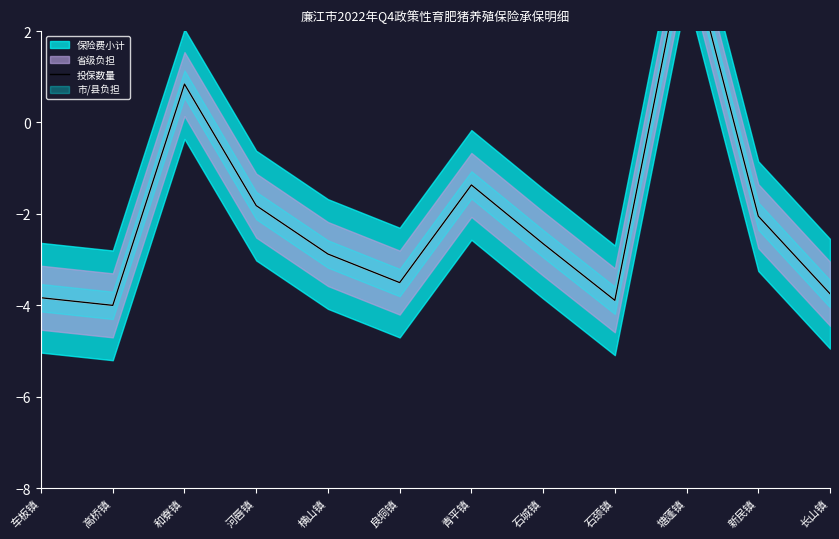

How many values are above zero?

2